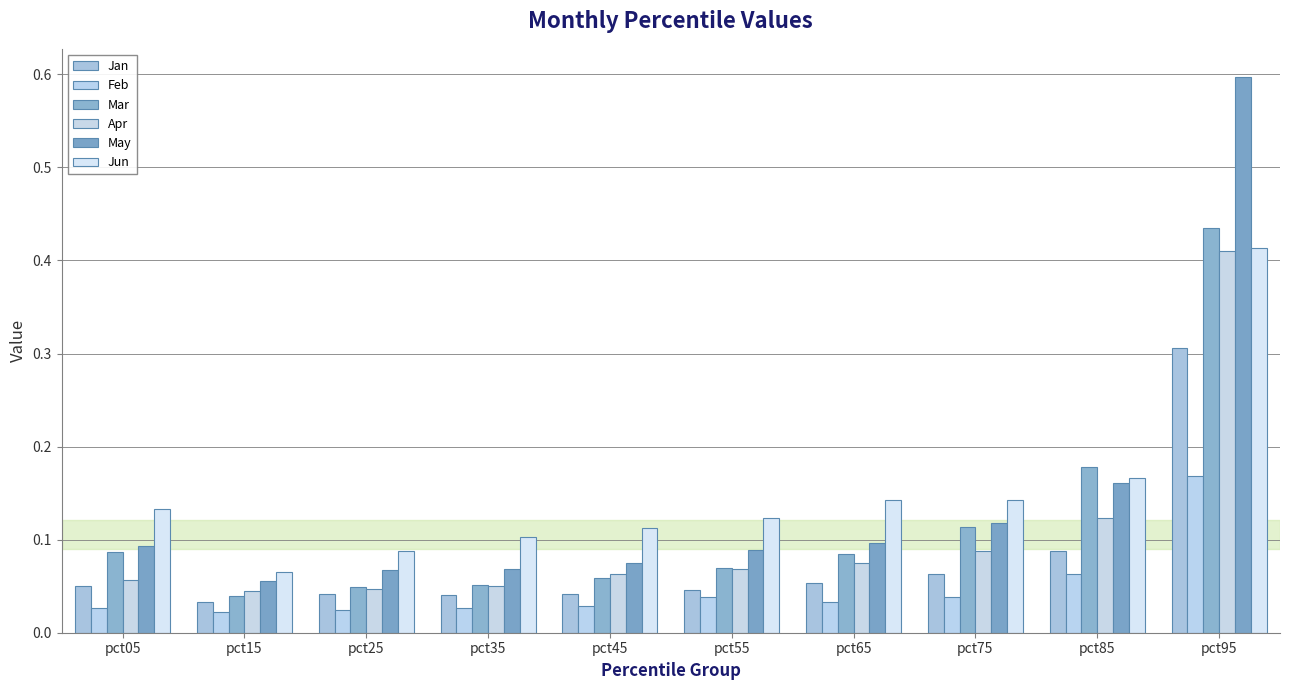

Are the bars horizontal?

No